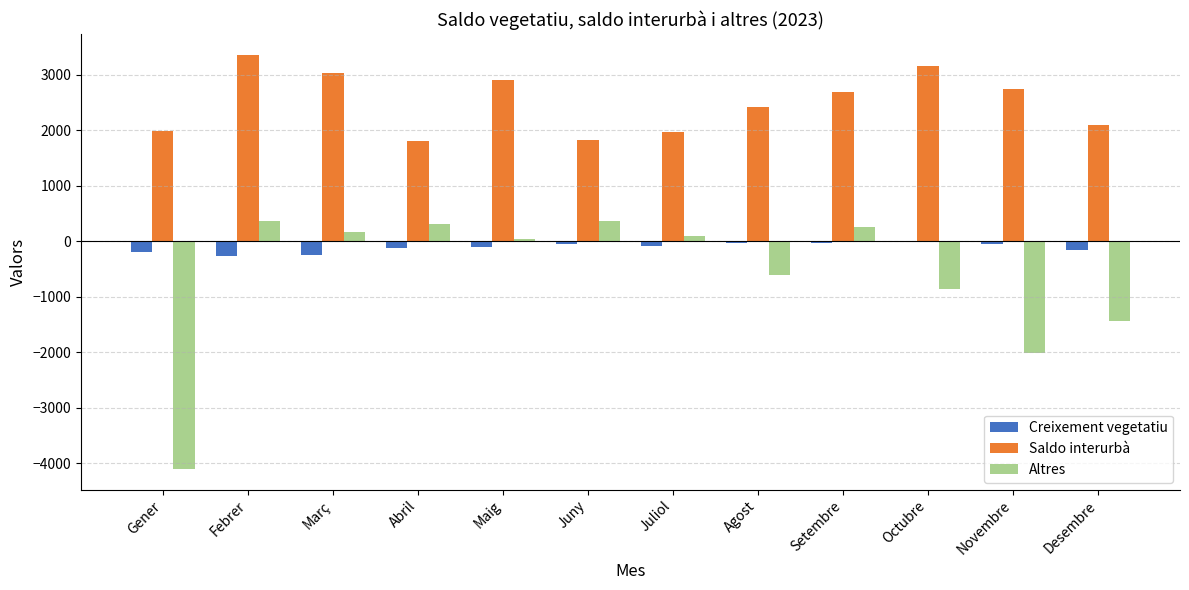

At which category is the sum across all series the highest?

Febrer